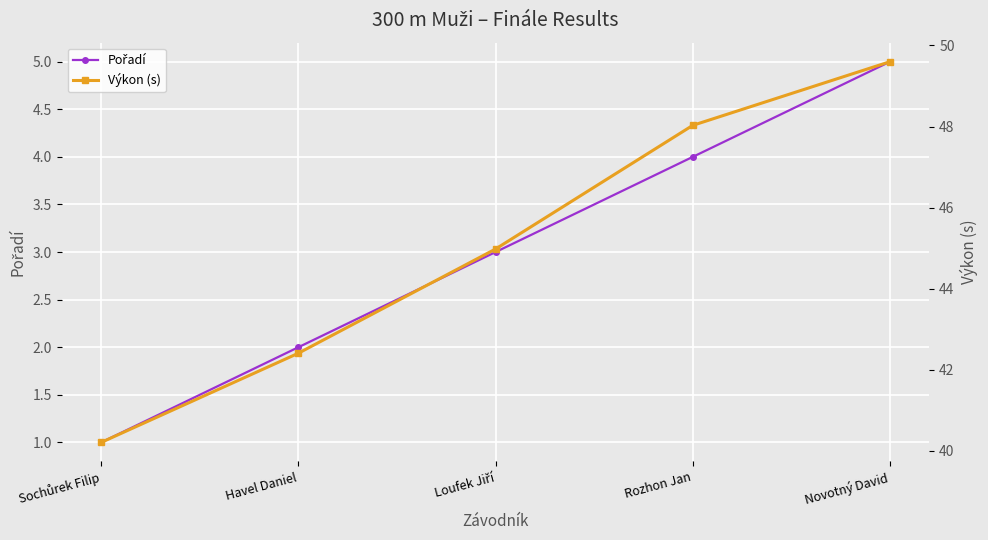

Reading left to right, list all the values displayed in this chart.

Pořadí: Sochůrek Filip=1.0	Havel Daniel=2.0	Loufek Jiří=3.0	Rozhon Jan=4.0	Novotný David=5.0
Výkon (s): Sochůrek Filip=40.2	Havel Daniel=42.4	Loufek Jiří=45.0	Rozhon Jan=48.0	Novotný David=49.6